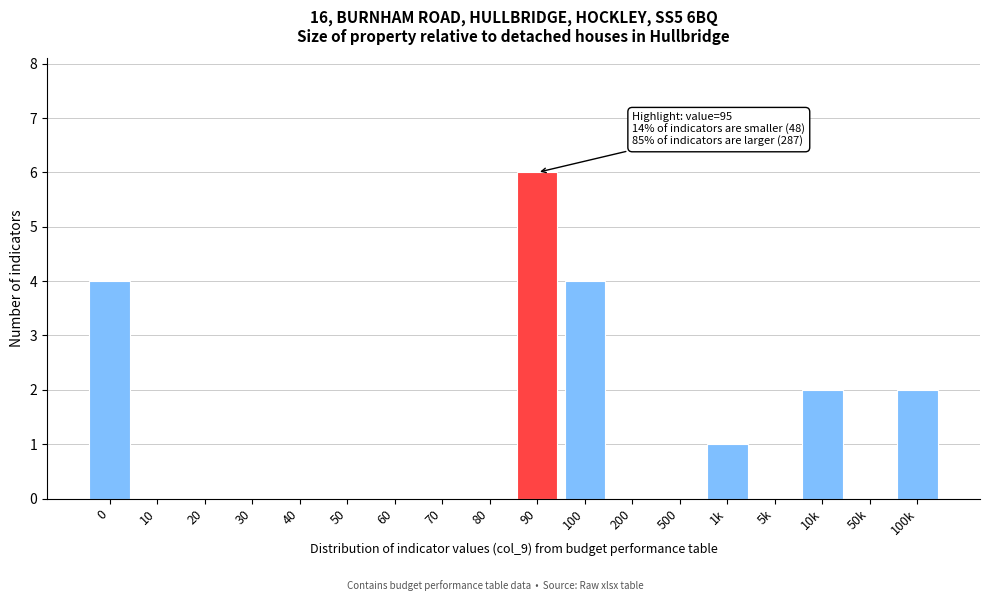

Reading left to right, what are all the values shown in this chart?

0=4	10=0	20=0	30=0	40=0	50=0	60=0	70=0	80=0	90=6	100=4	200=0	500=0	1k=1	5k=0	10k=2	50k=0	100k=2